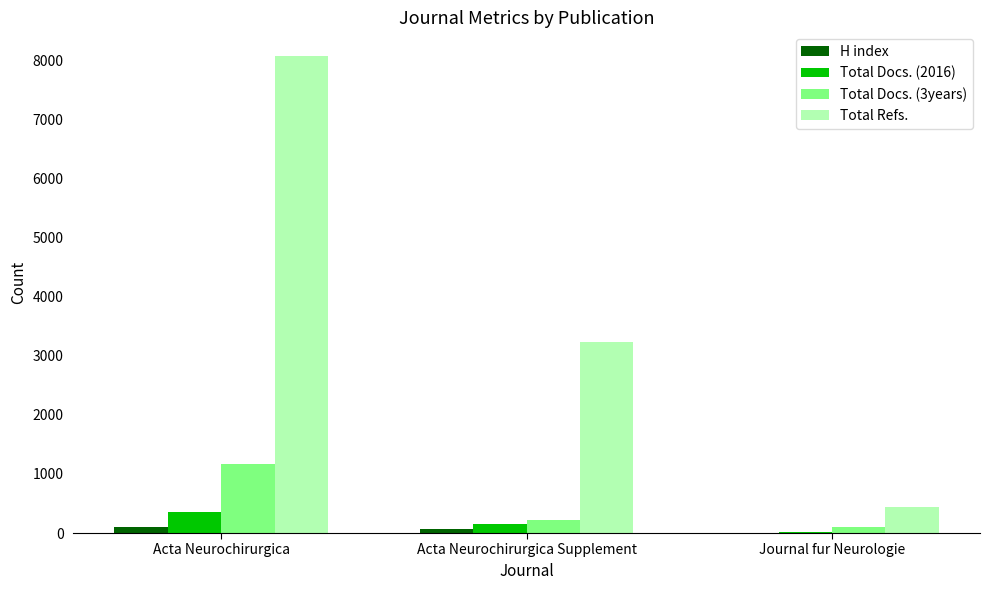

Which series has the largest total across all categories?

Total Refs.